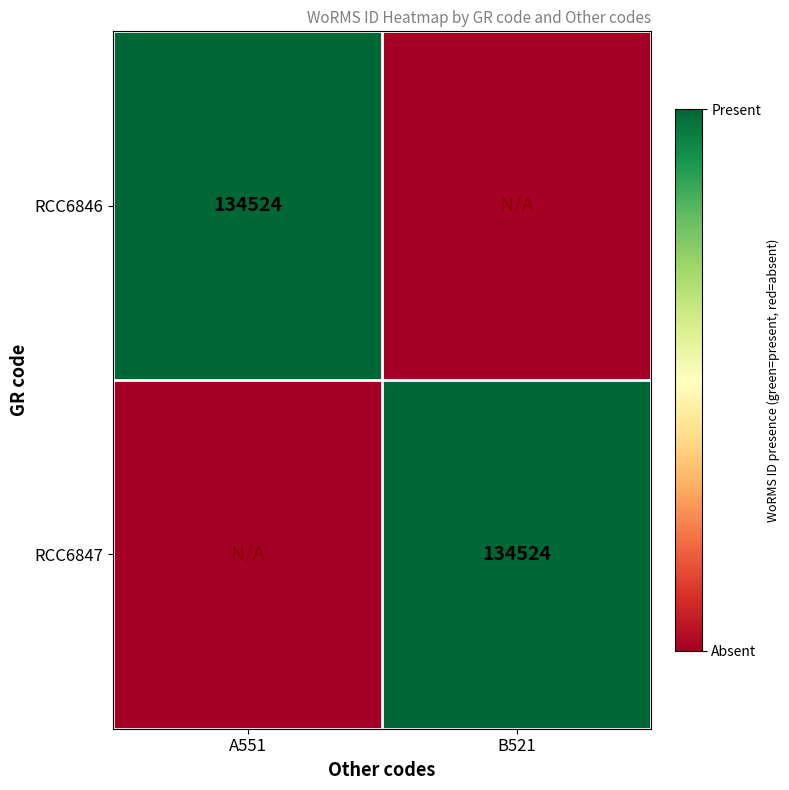

What is the spread (max minus min) of values at B521?

1